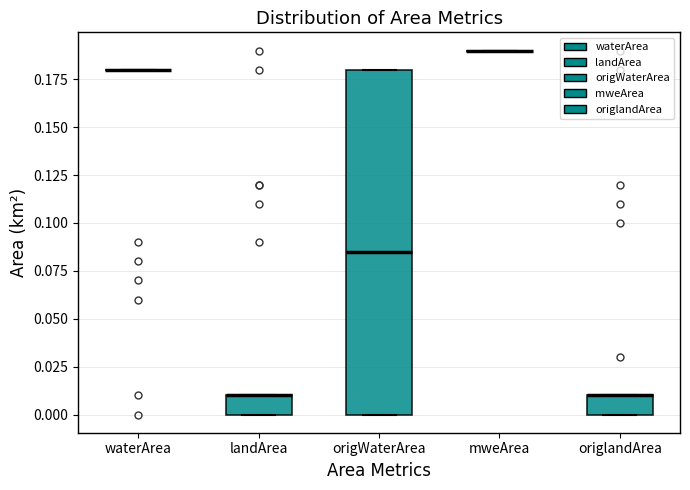

Reading left to right, transcribe this box plot: for each box, give where its median line is, the range the box spans, and where its two whiskers end, as read against the y-axis. The values are not printed on the chart, so give them approximately, as read against the axis.

waterArea: box collapsed to a line at 0.180, whiskers 0.180 to 0.180
landArea: median 0.010 (drawn on the box's upper edge), box 0.000 to 0.010, whiskers 0.000 to 0.010
origWaterArea: median 0.085, box 0.000 to 0.180, whiskers 0.000 to 0.180
mweArea: box collapsed to a line at 0.190, whiskers 0.190 to 0.190
origlandArea: median 0.010 (drawn on the box's upper edge), box 0.000 to 0.010, whiskers 0.000 to 0.010